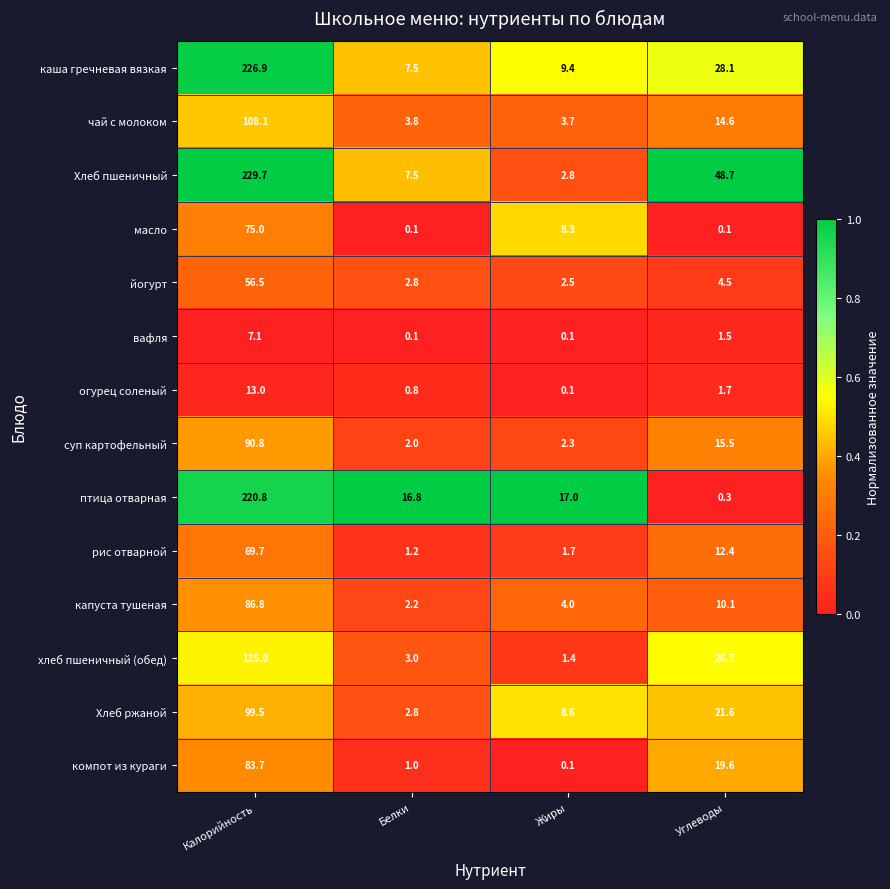

What value does the хлеб пшеничный (обед) series have at Жиры?

1.4